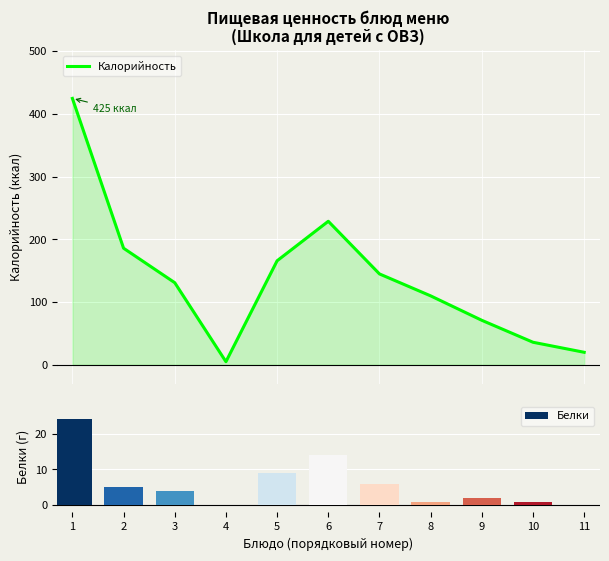

Which category has the lowest value across all series?

4